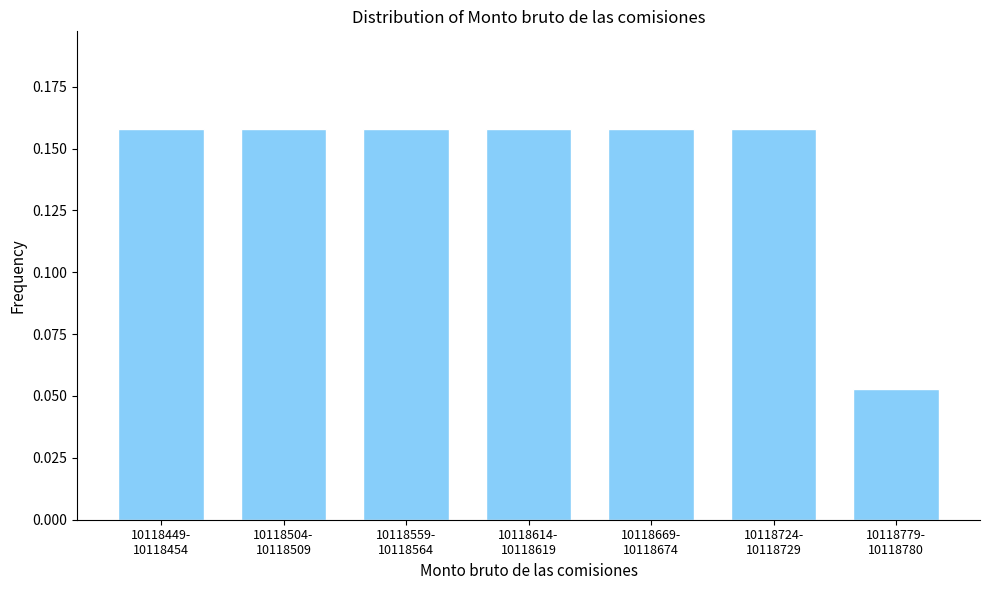

What is the sum of all values?

1.0